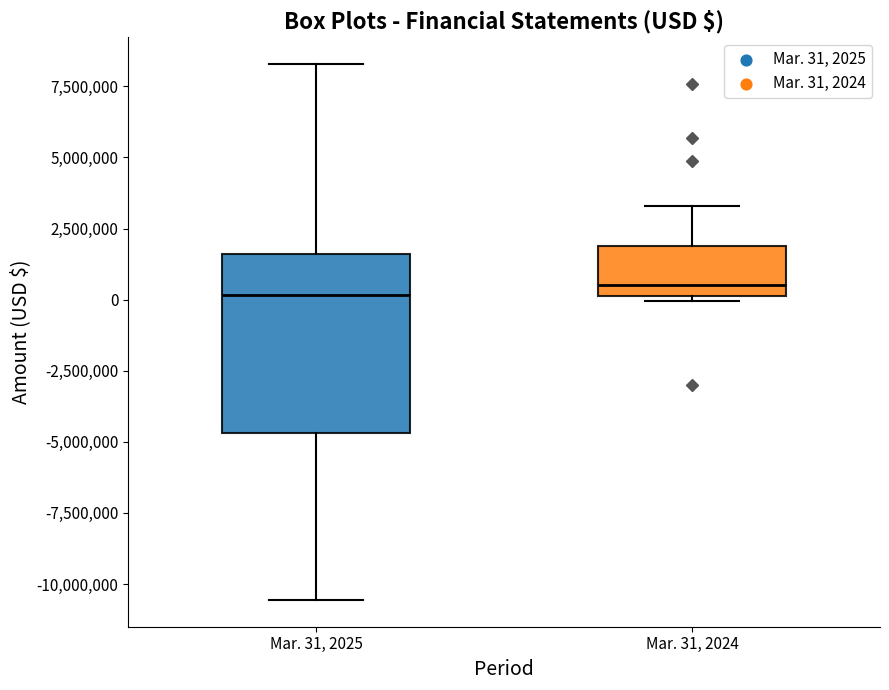

Where is the upper edge of the box for Mar. 31, 2025 on the y-axis? The values are not printed on the chart, so give them approximately, as read against the axis.

1500000